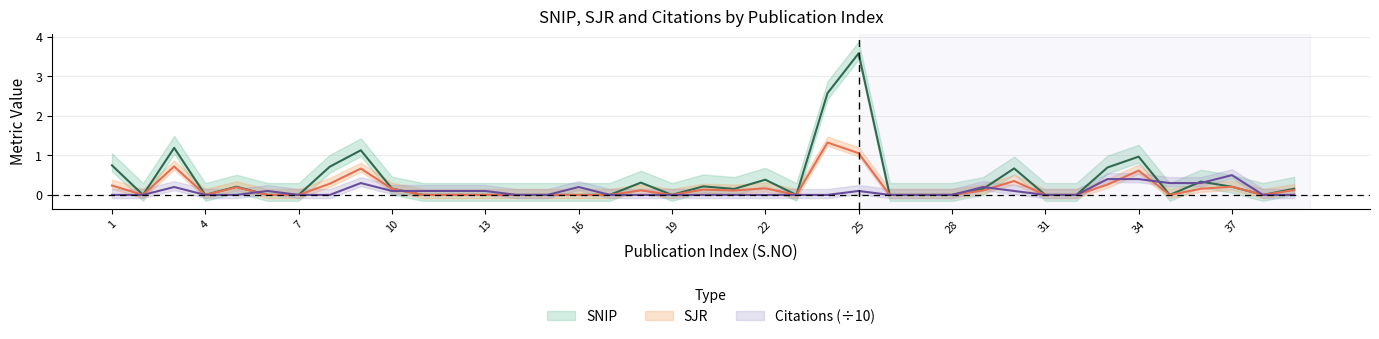

At which label is CITATION_SCO closest to 0?

1